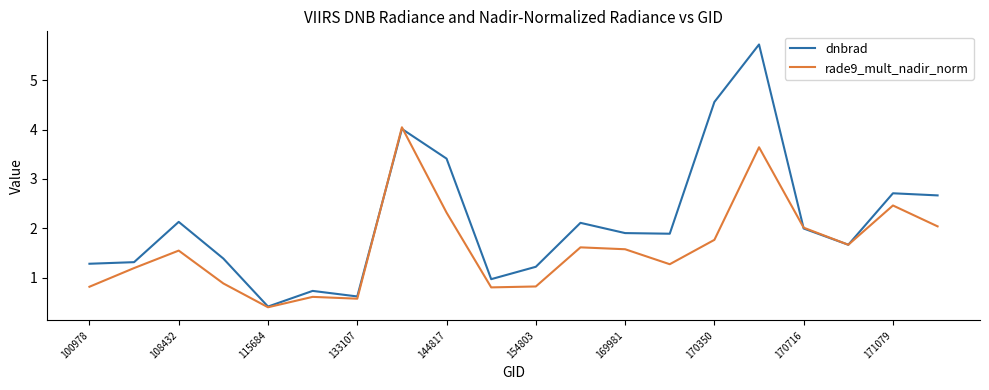

Which series has the largest total across all categories?

dnbrad